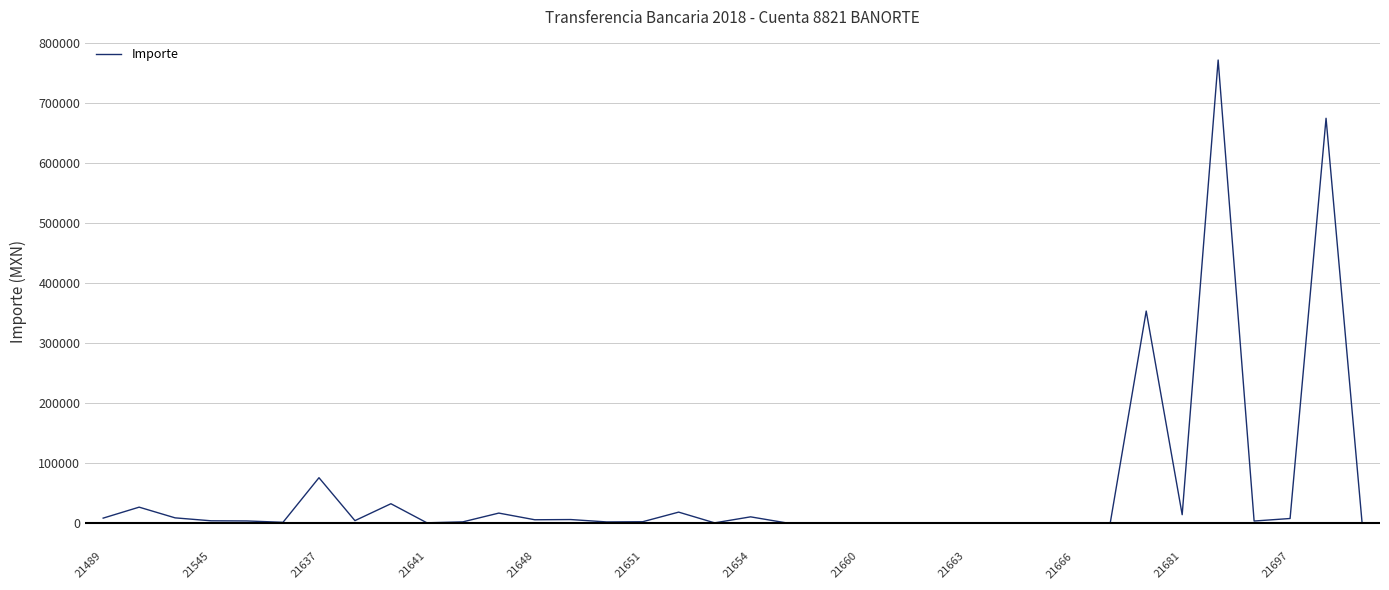

What is the smallest value displayed?

5.8